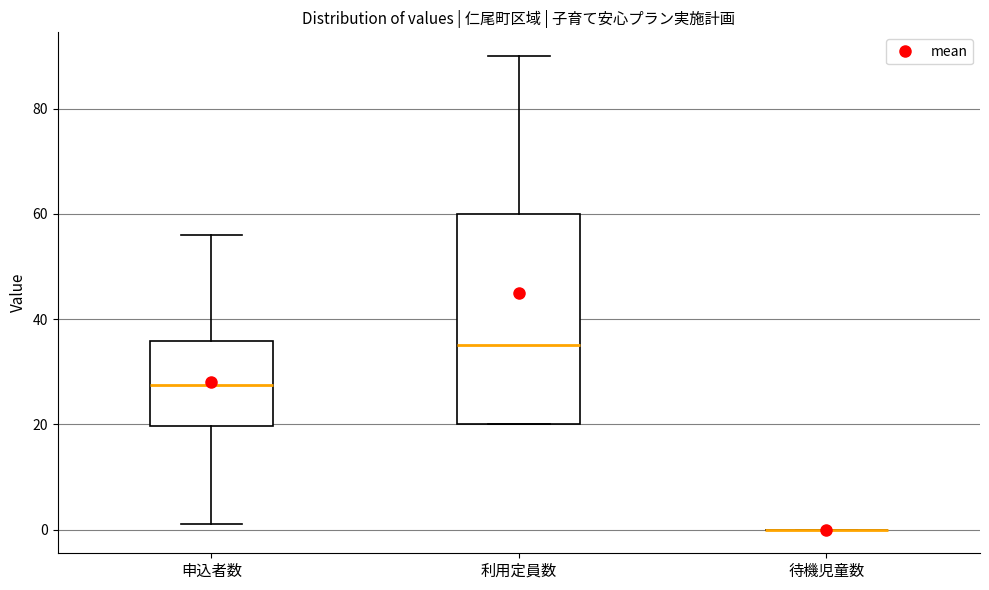

Reading left to right, read every box against the y-axis: the position of its median line, the range the box covers, and the ends of its whiskers. The values are not printed on the chart, so give them approximately, as read against the axis.

申込者数: median 28, box 20 to 36, whiskers 2 to 56
利用定員数: median 36, box 20 to 60, whiskers 20 to 90
待機児童数: box collapsed to a line at 0, whiskers 0 to 0